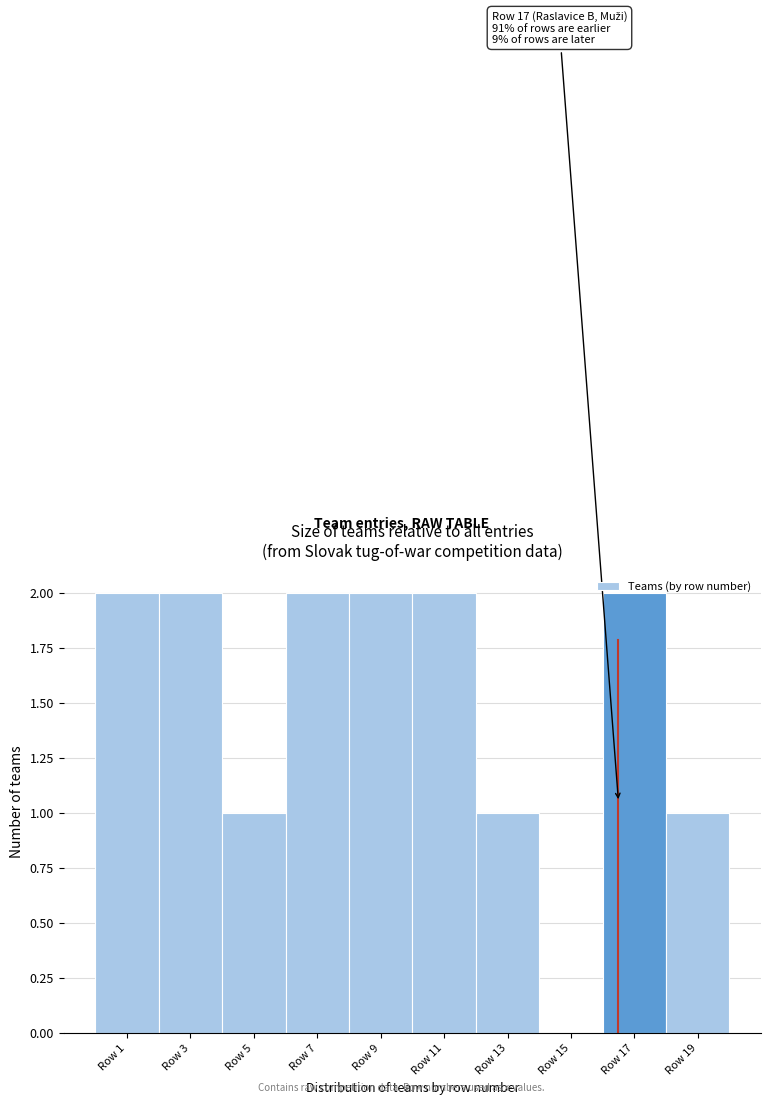

True or false: the data shows 2 at Row 9.

True